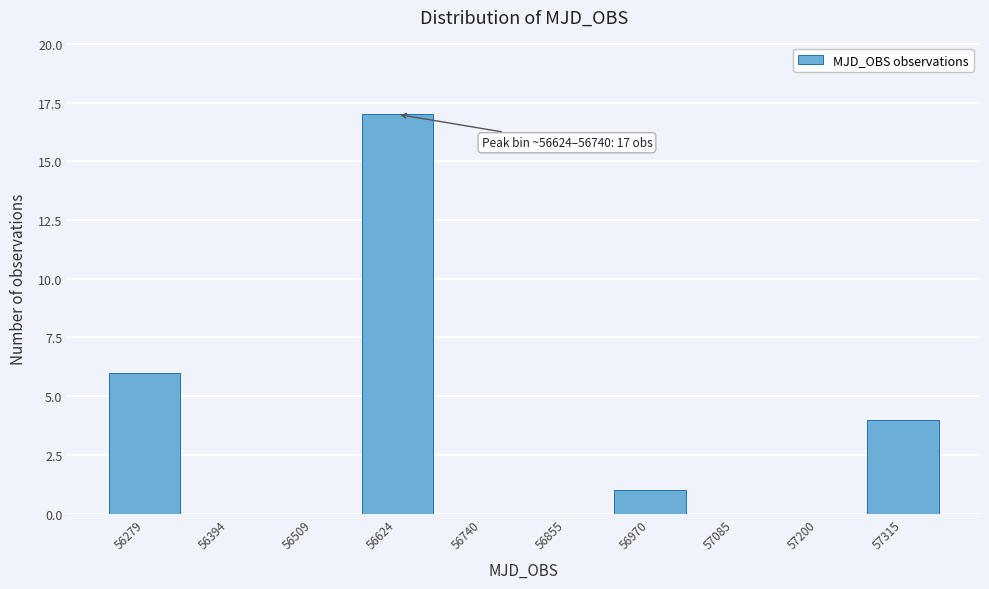

Reading left to right, list all the values displayed in this chart.

56279=6	56394=0	56509=0	56624=17	56740=0	56855=0	56970=1	57085=0	57200=0	57315=4